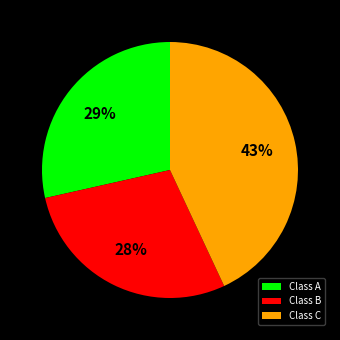

What is the ratio of the value at Class C to the value at Class A?

1.5